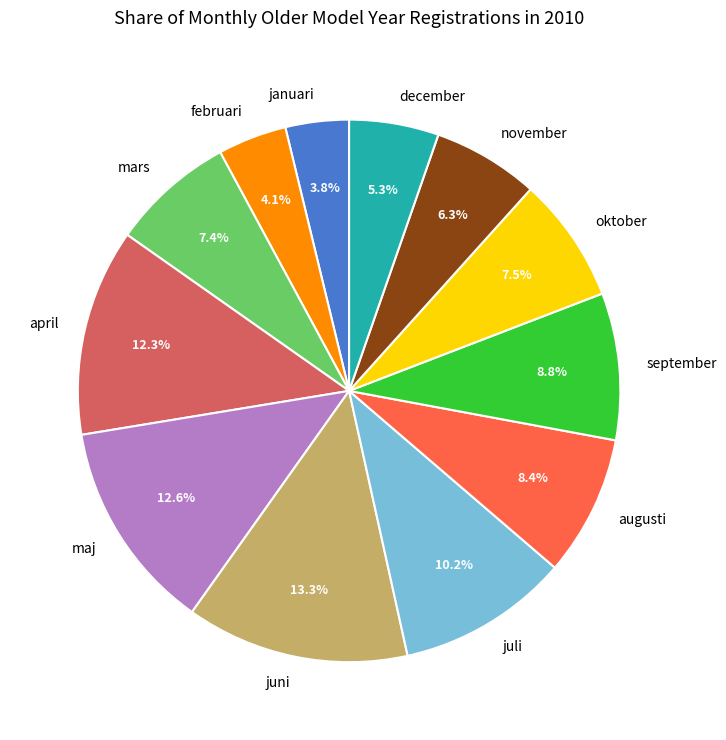

Count the number of slices in the pie.

12